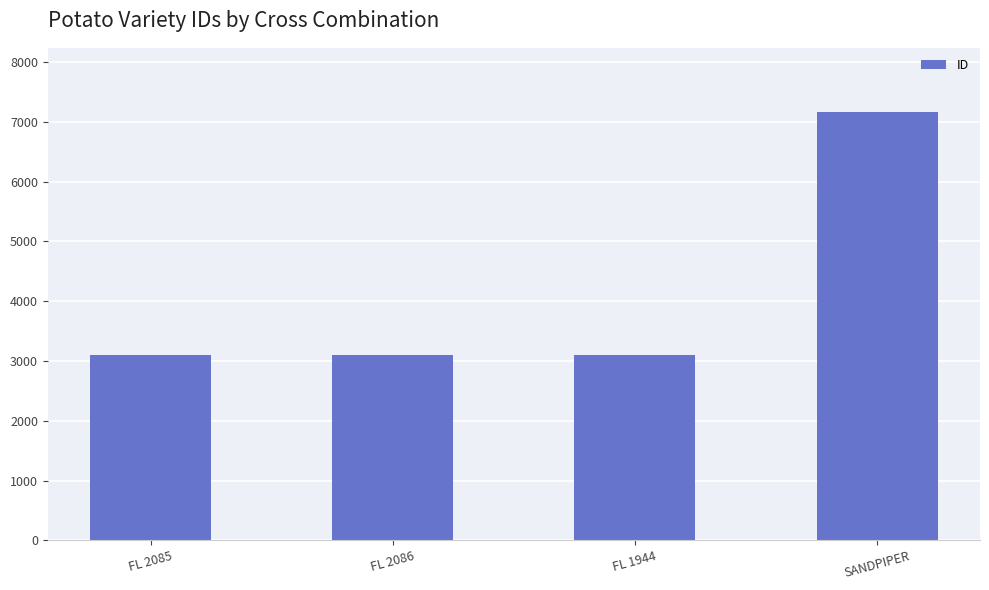

What is the ratio of the value at SANDPIPER to the value at FL 1944?

2.3